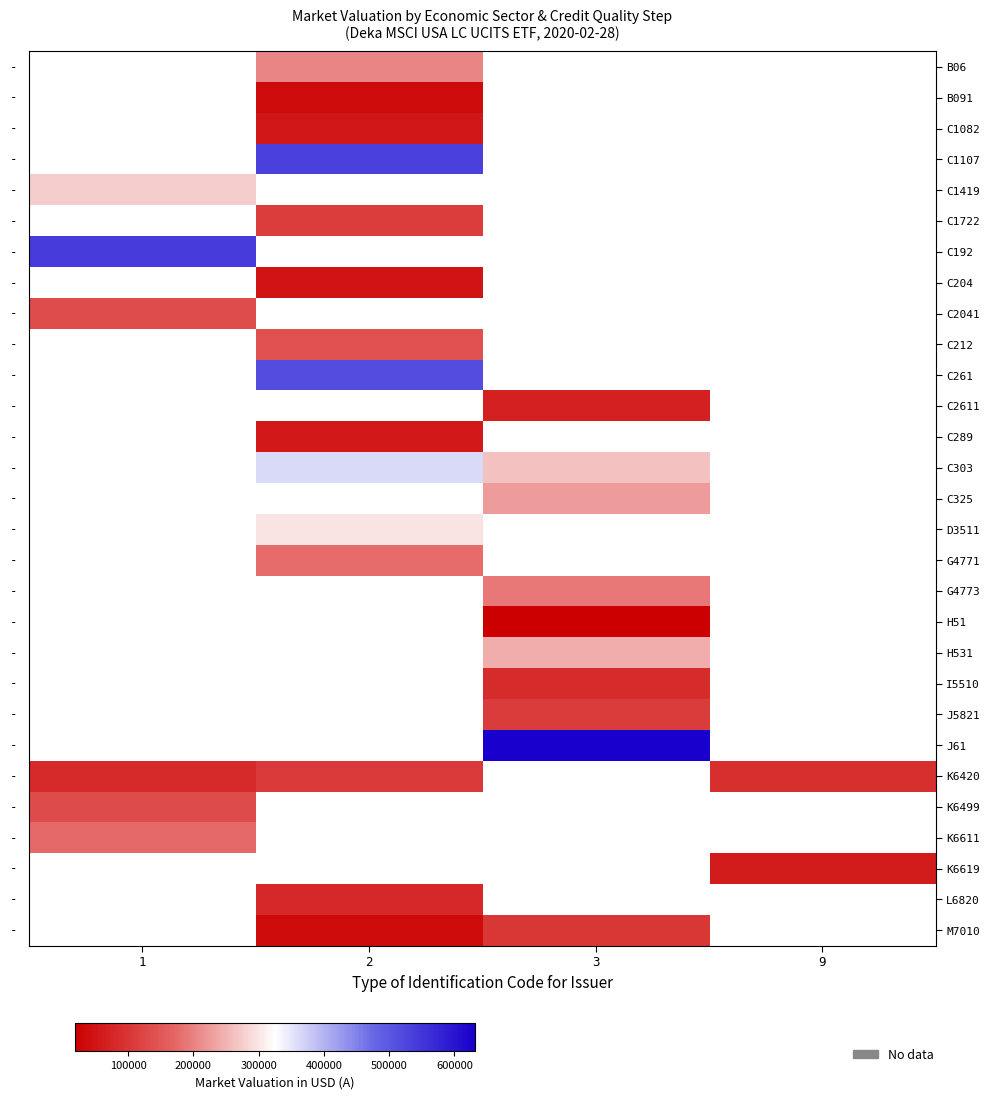

List the labels in order of M7010 value, smallest first.

1, 2, 3, 9